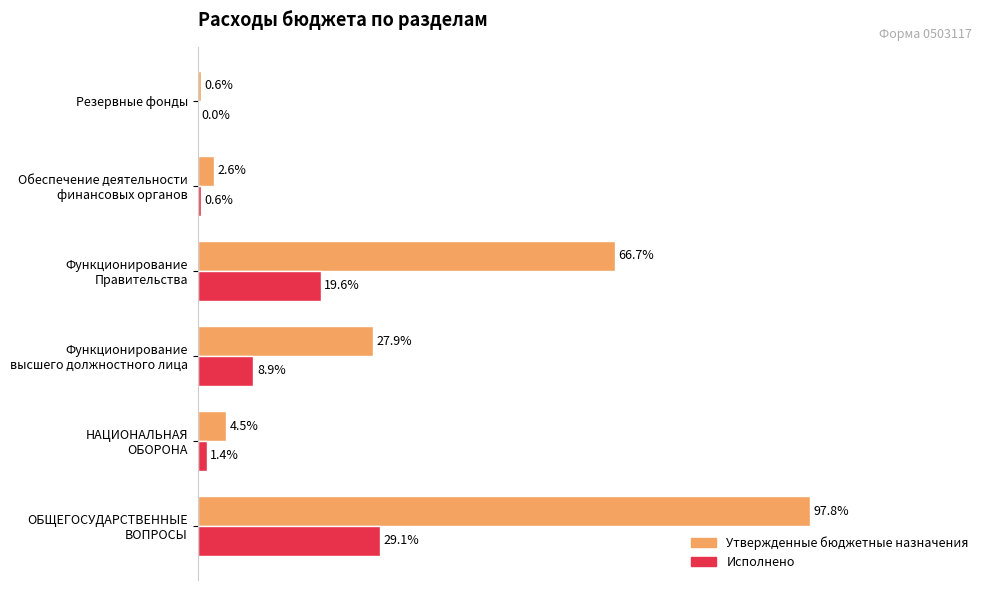

What are all the series names shown in the legend?

Утвержденные бюджетные назначения, Исполнено